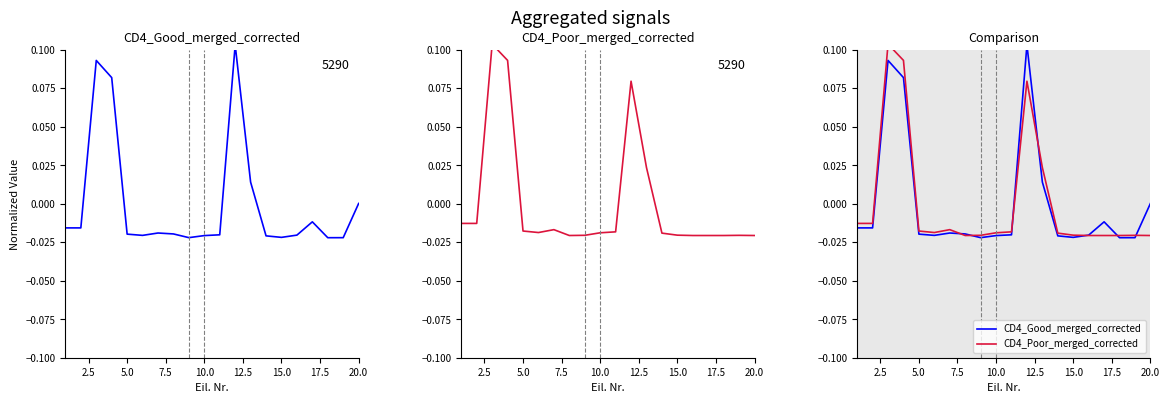

How many positive values does the CD4_Poor_merged_corrected series have?

4